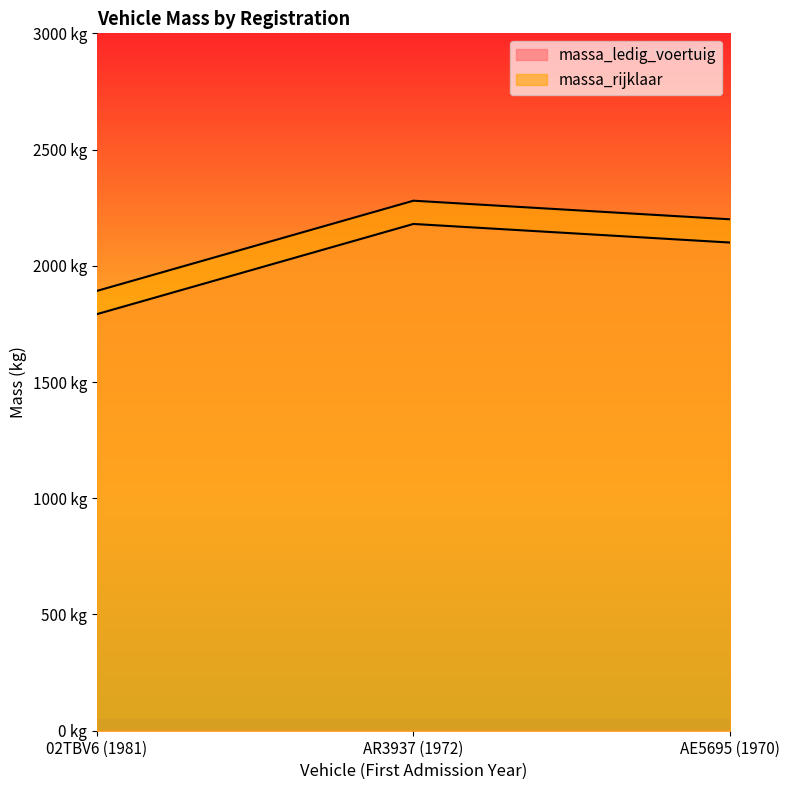

What is the difference between the maximum and minimum values in the massa_rijklaar series?

388